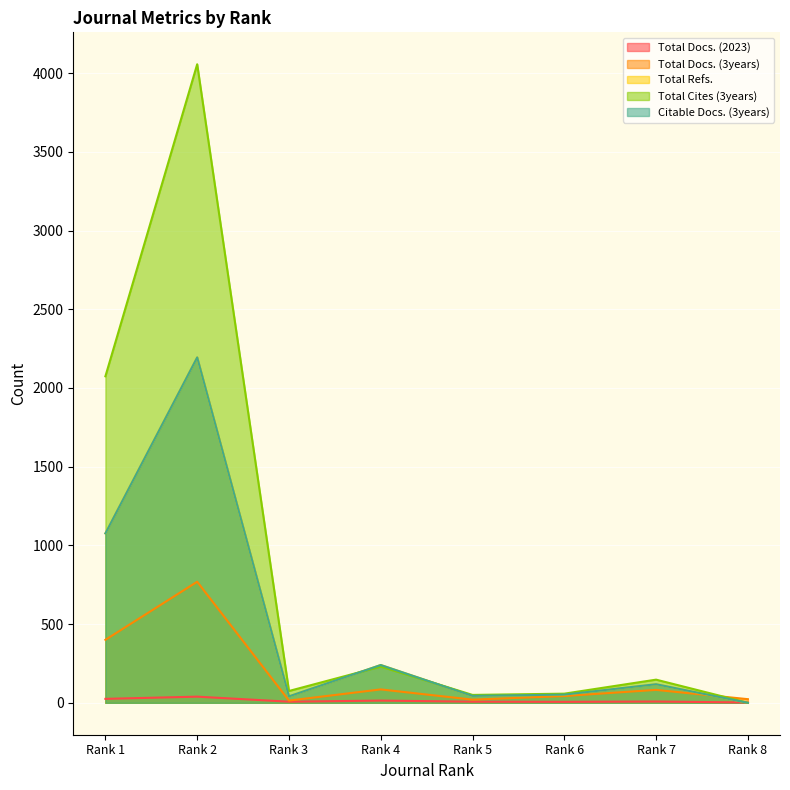

Which series changed the most between Rank 3 and Rank 7?

Total Refs.